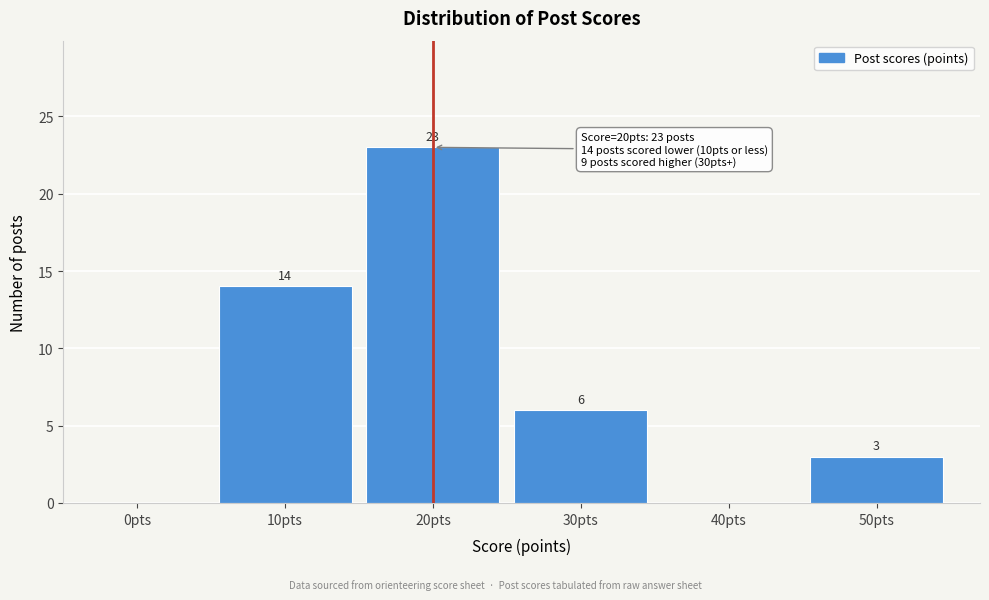

Reading left to right, transcribe all the data shown in this chart.

0pts=0	10pts=14	20pts=23	30pts=6	40pts=0	50pts=3